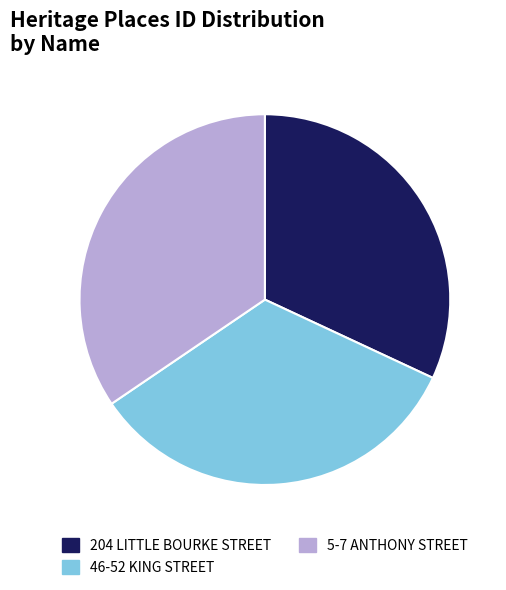

Rank the categories by value from lowest to highest.

204 LITTLE BOURKE STREET, 46-52 KING STREET, 5-7 ANTHONY STREET